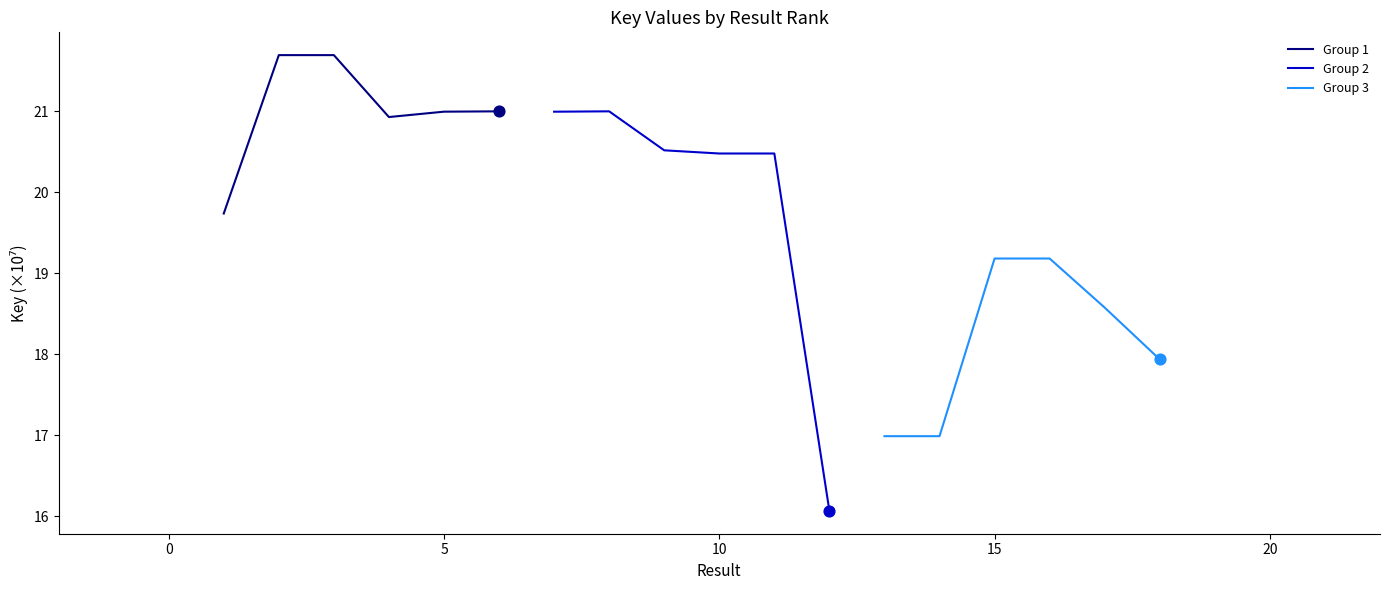

At how many categories does at least one series exceed 21?

3